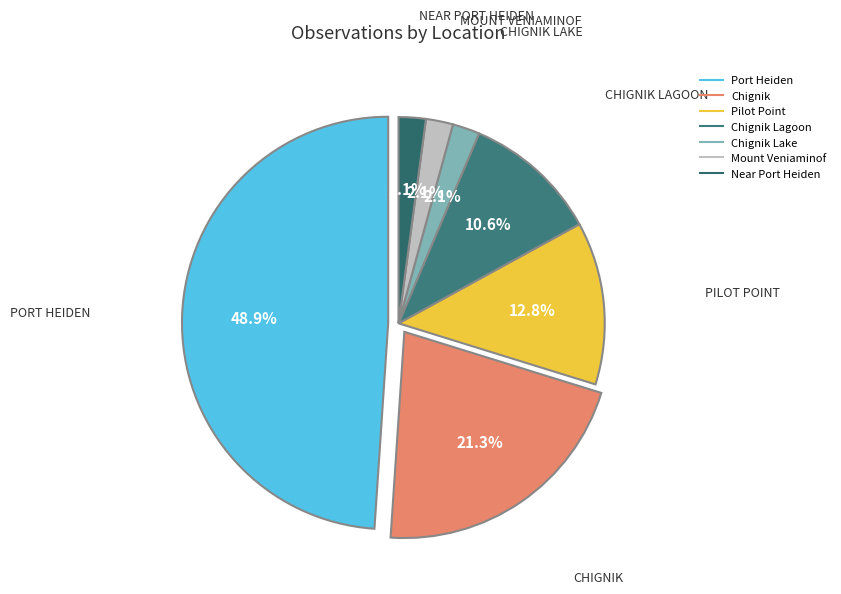

Does any single category account for the majority?

No